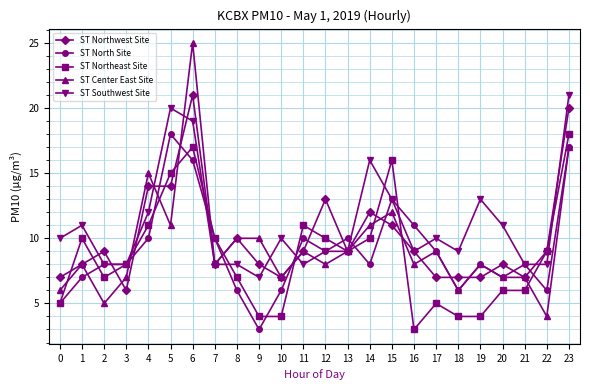

What is the sum of all ST Center East Site values?

227